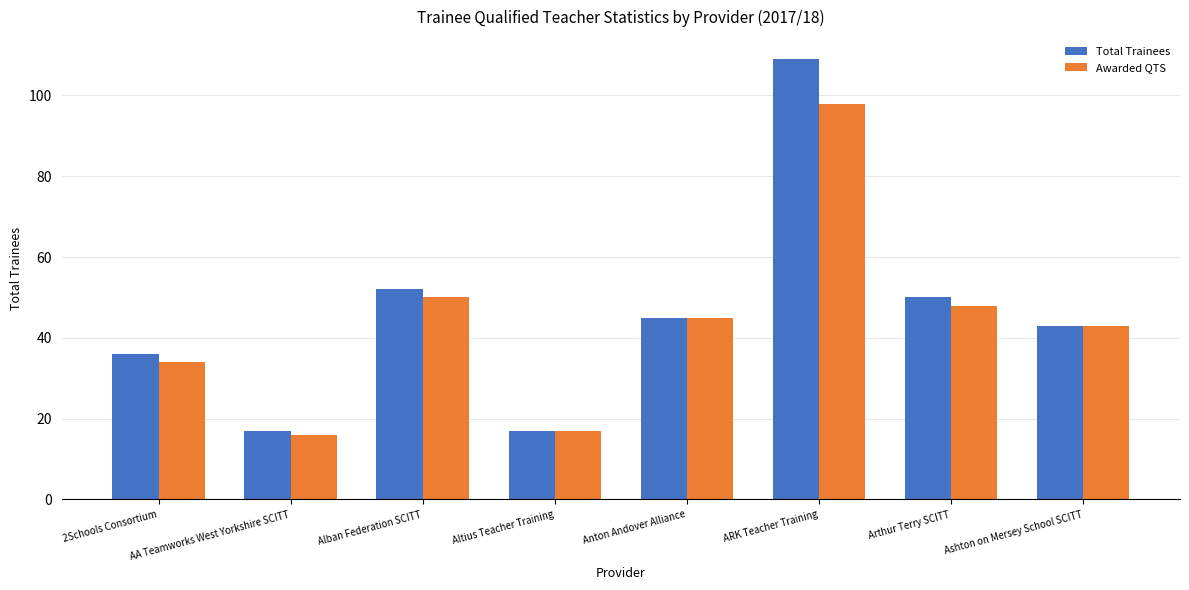

What is the difference between the second highest and second lowest values in the Awarded QTS series?

33